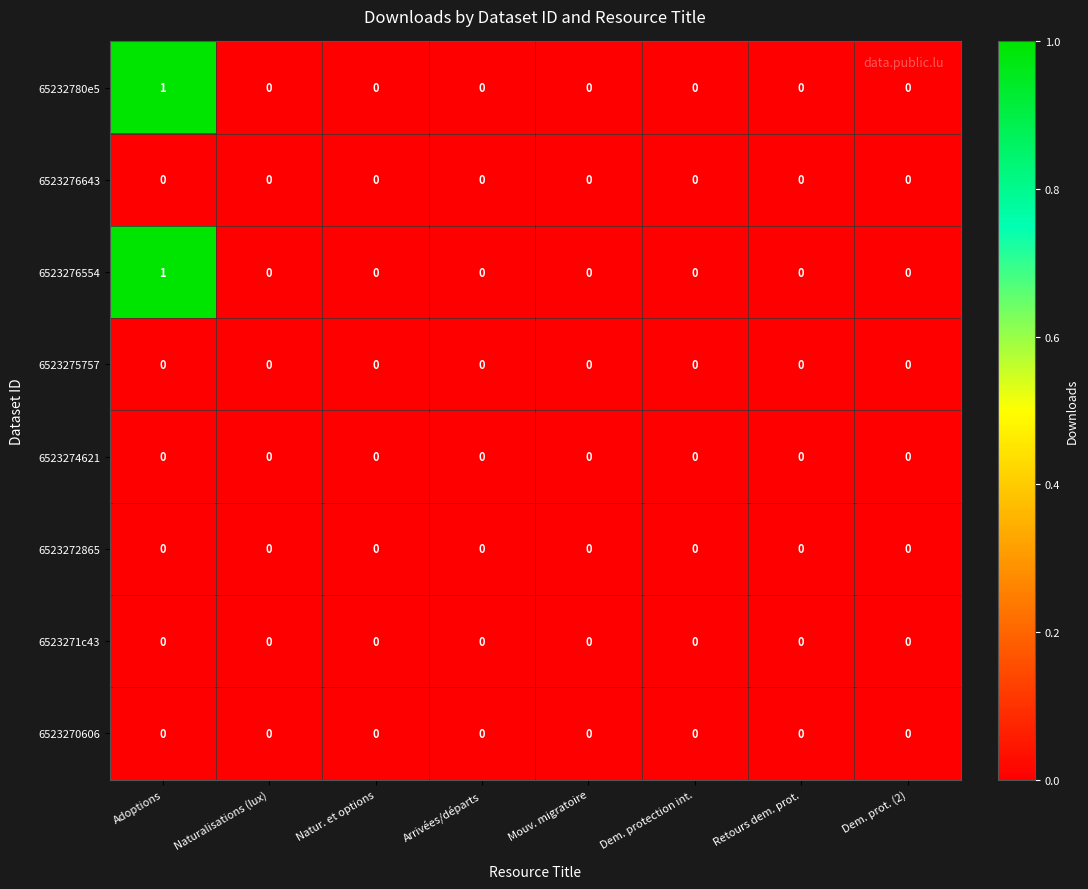

The value of 6523272865 at Retours dem. prot. is 0. True or false?

True